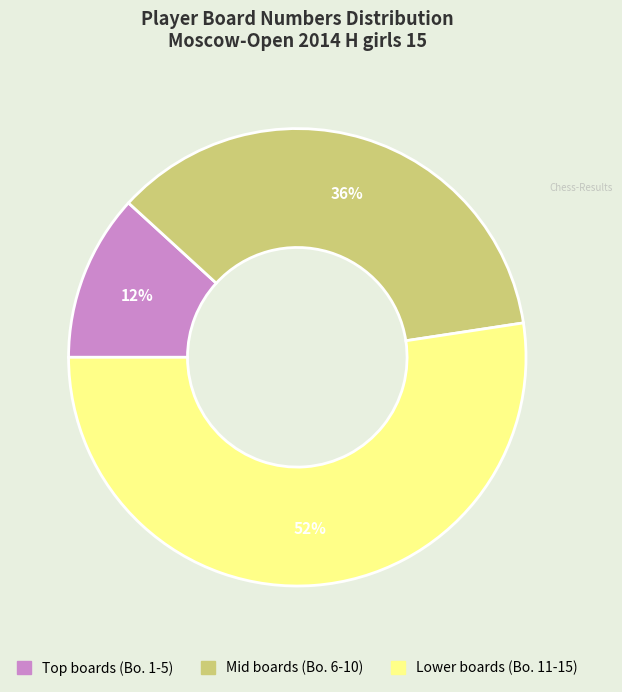

Is there any slice that represents more than half of the pie?

Yes